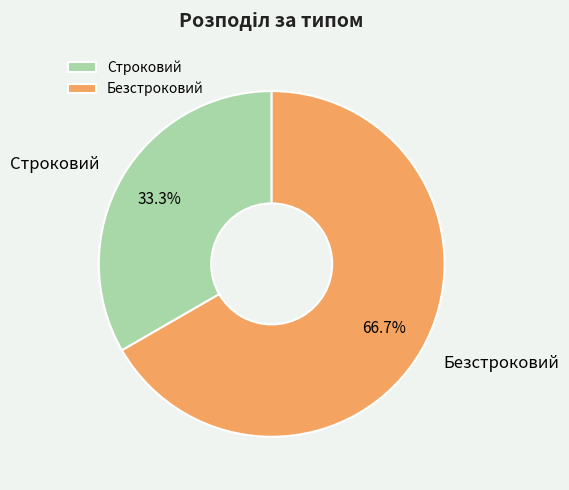

Rank the categories by value from lowest to highest.

Строковий, Безстроковий